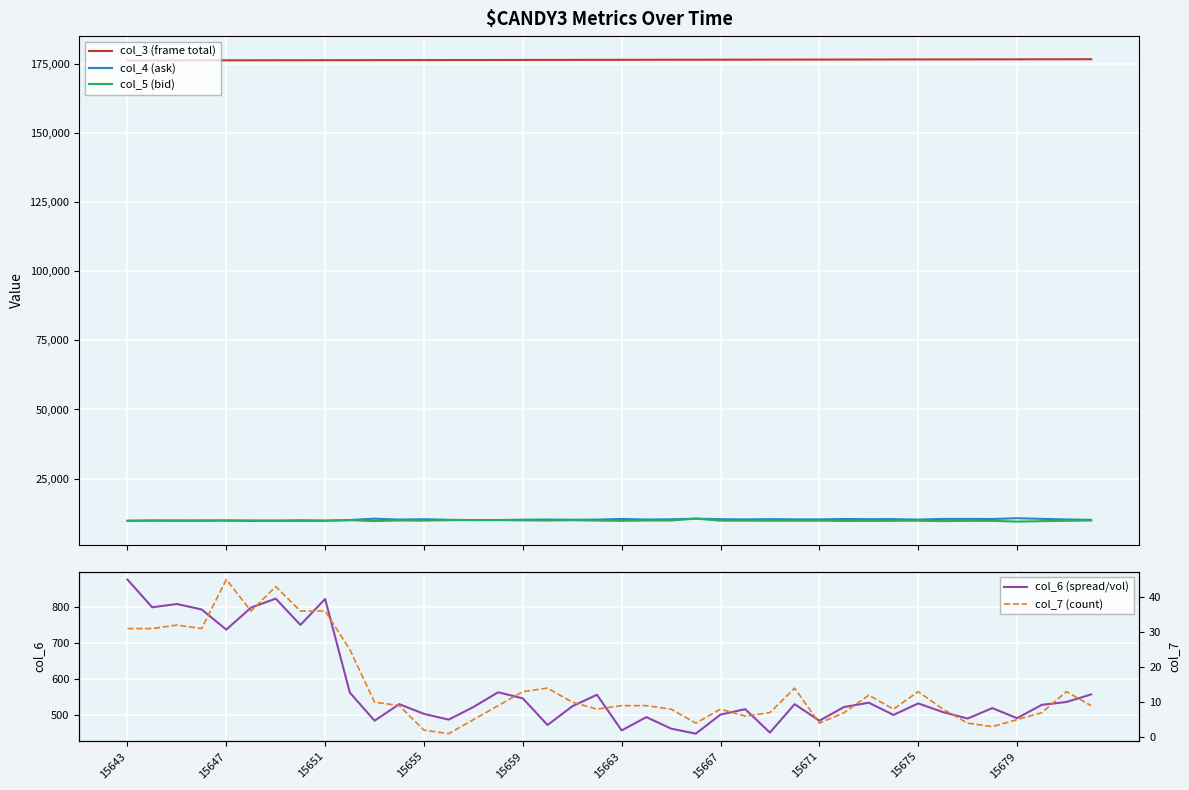

Which series has the largest total across all categories?

col_3 (frame total)